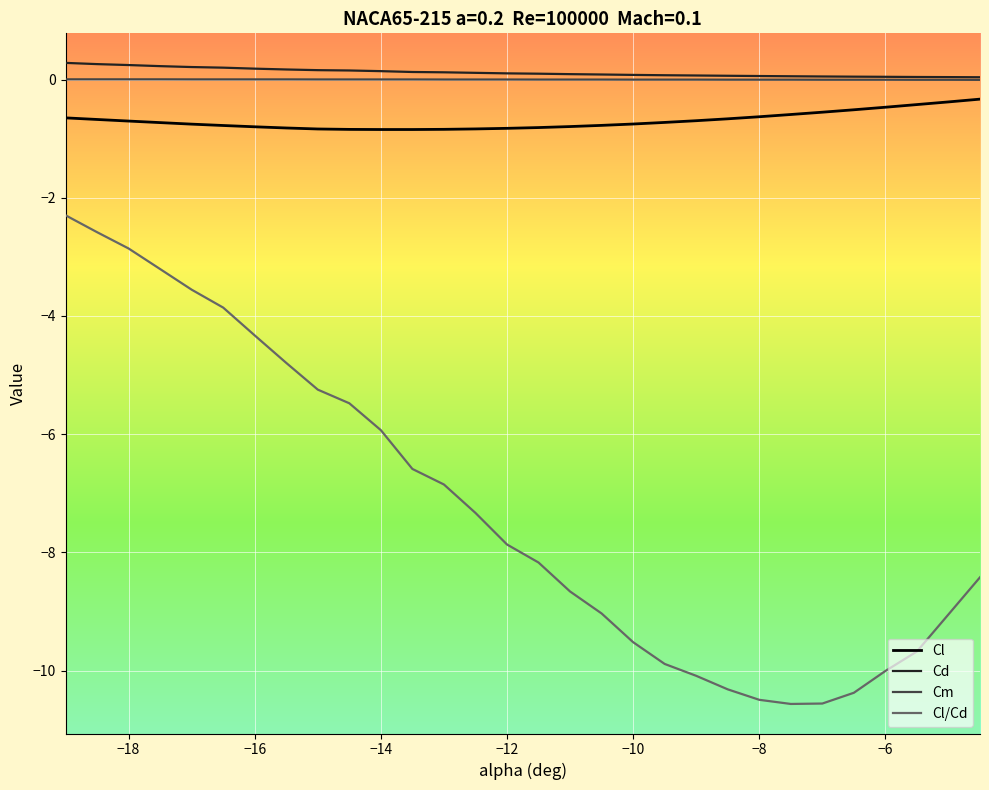

What is the minimum value shown in the chart?

-10.6